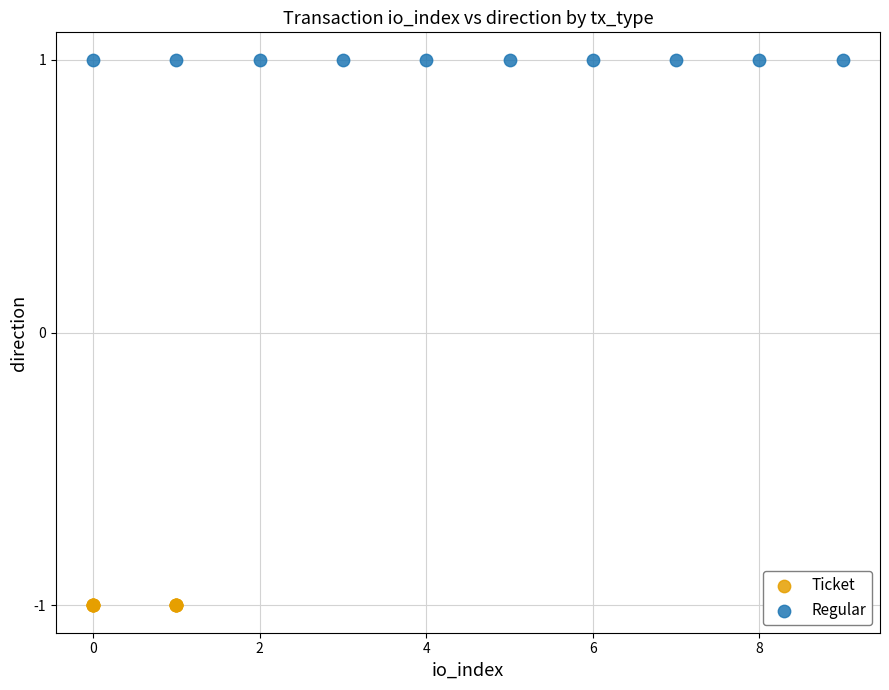

Which series reaches the maximum Y coordinate?

Regular